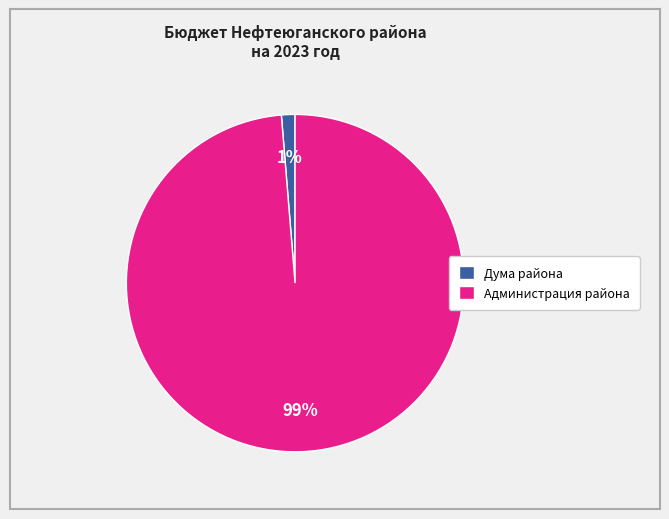

What percentage is the Администрация района slice, to the nearest percent?

99%